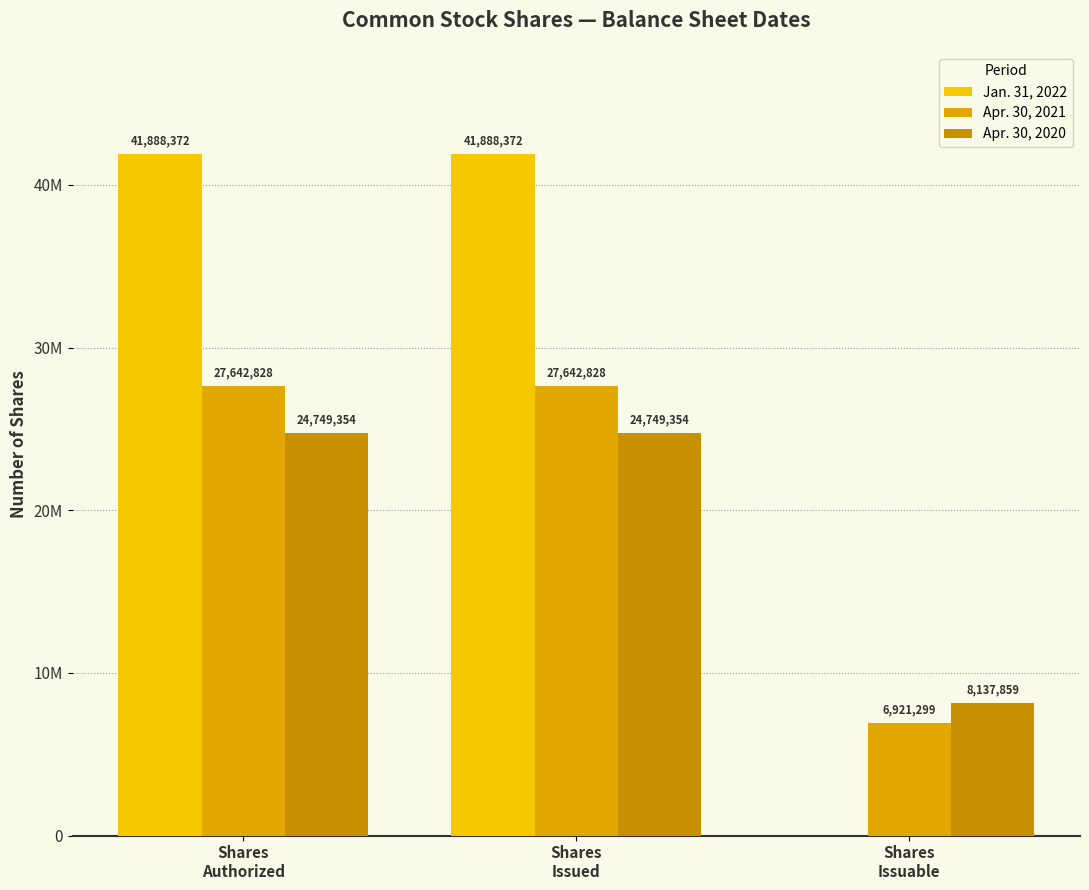

Are the bars horizontal?

No